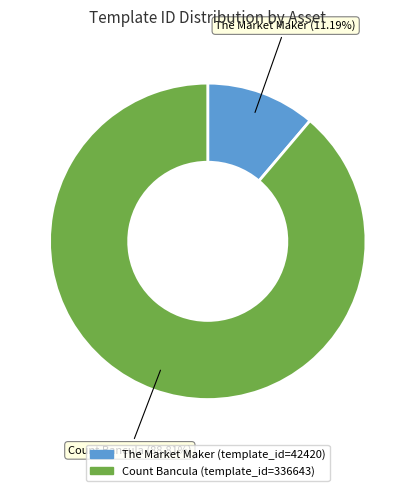

What is the majority slice?

Count Bancula